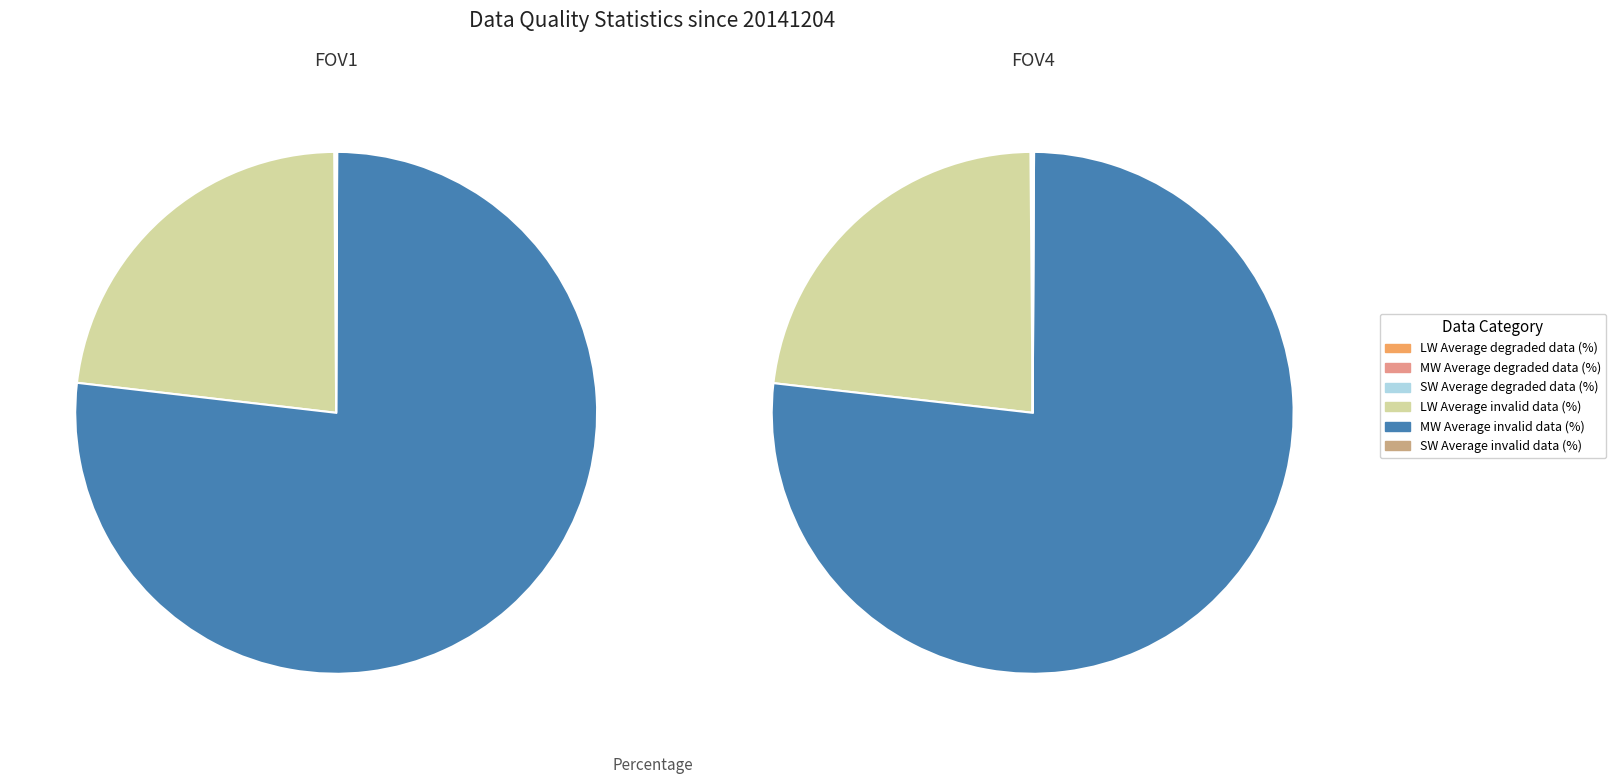

To the nearest percent, what is the difference between the largest and smallest slice percentages?

77%